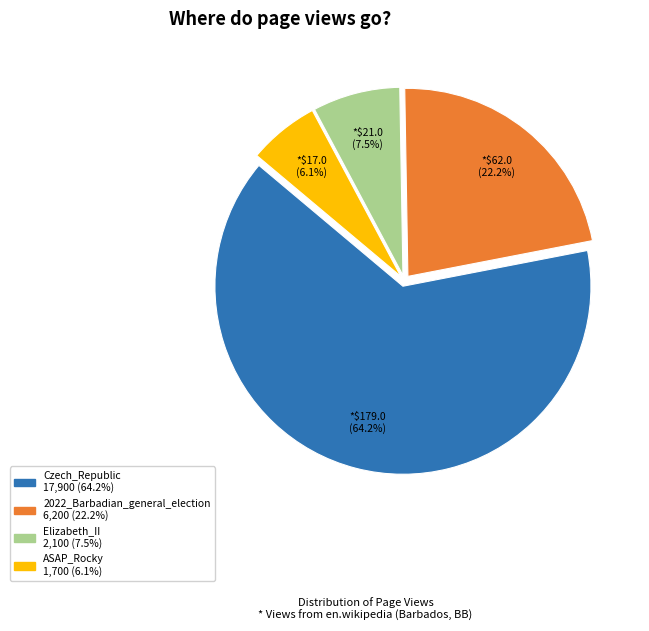

To the nearest percent, what is the combined percentage of Elizabeth_II and 2022_Barbadian_general_election?

30%